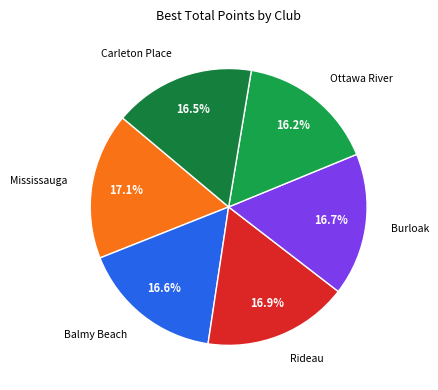

How many slices are in this pie chart?

6